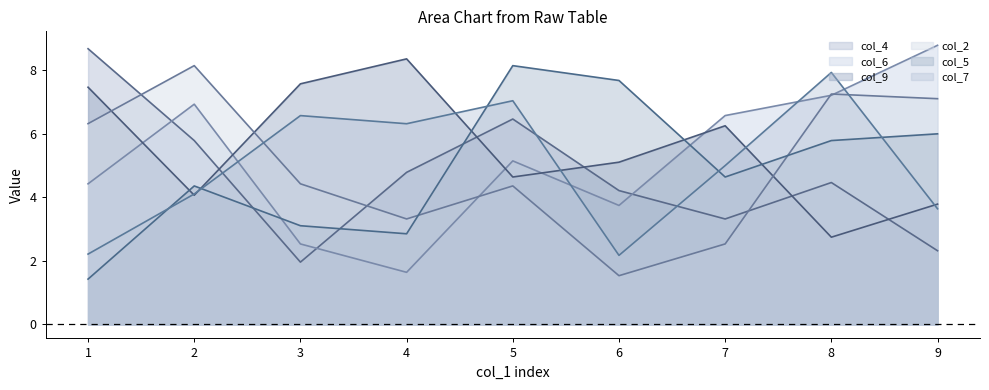

The col_9 series shows 3.8 at 9. True or false?

True